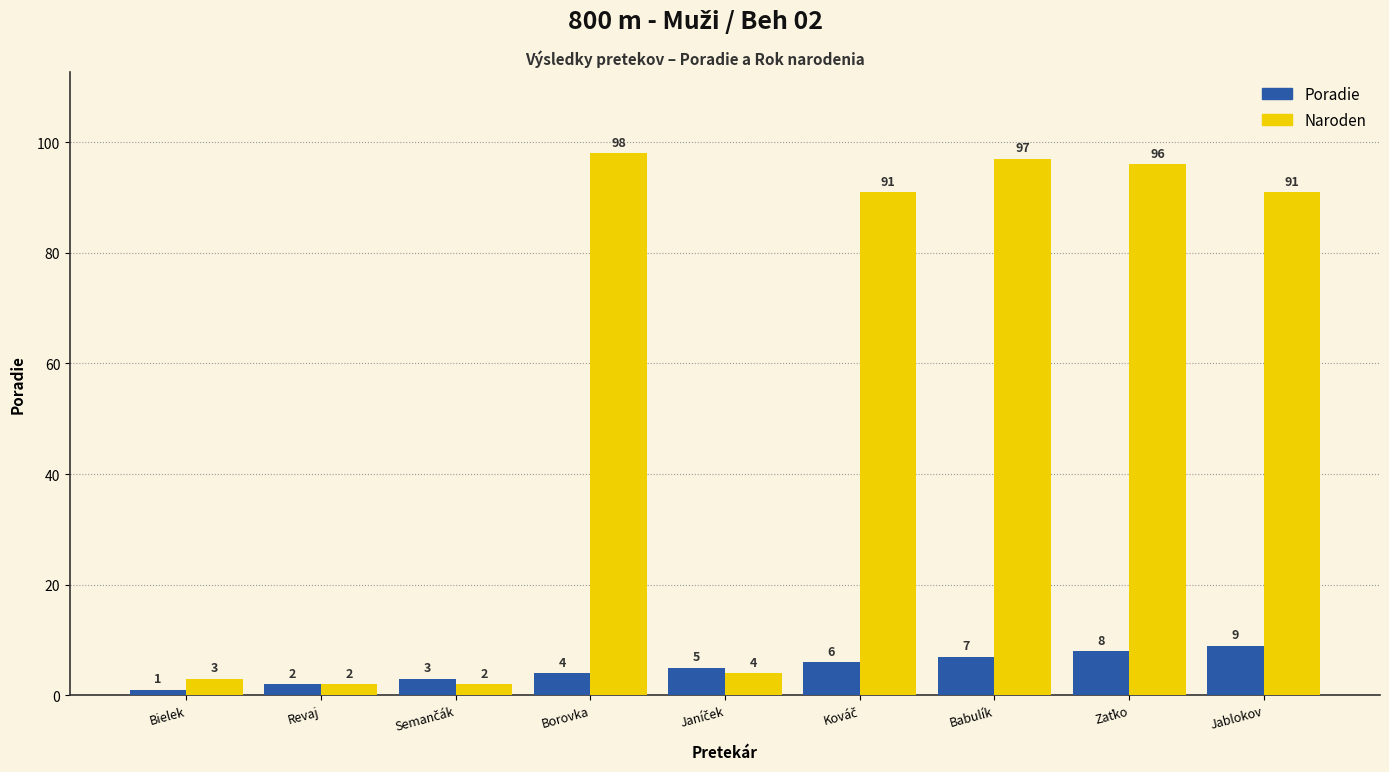

How many data points in Naroden are less than 91?

4